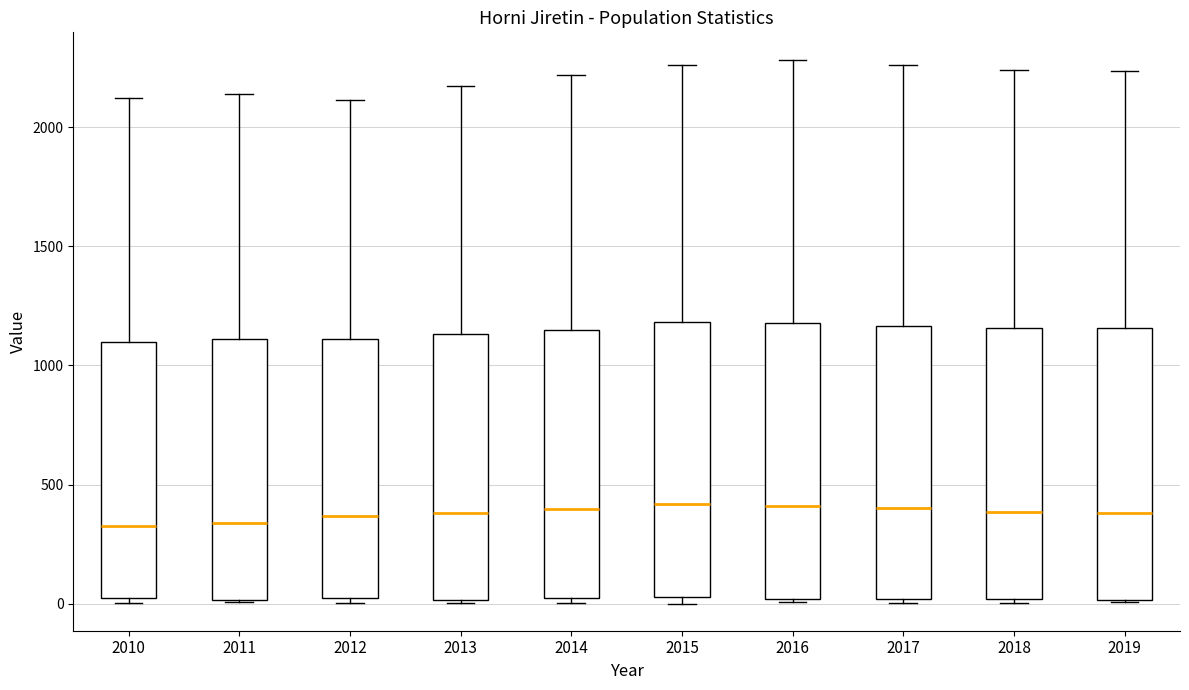

Reading left to right, read every box against the y-axis: the position of its median line, the range the box covers, and the ends of its whiskers. The values are not printed on the chart, so give them approximately, as read against the axis.

2010: median 350, box 0 to 1100, whiskers 0 (just below the box's lower edge) to 2100
2011: median 350, box 0 to 1100, whiskers 0 to 2150
2012: median 350, box 0 to 1100, whiskers 0 (just below the box's lower edge) to 2100
2013: median 400, box 0 to 1150, whiskers 0 to 2150
2014: median 400, box 50 to 1150, whiskers 0 to 2200
2015: median 400, box 50 to 1200, whiskers 0 to 2250
2016: median 400, box 0 to 1200, whiskers 0 to 2300
2017: median 400, box 0 to 1150, whiskers 0 to 2250
2018: median 400, box 0 to 1150, whiskers 0 (just below the box's lower edge) to 2250
2019: median 400, box 0 to 1150, whiskers 0 to 2250